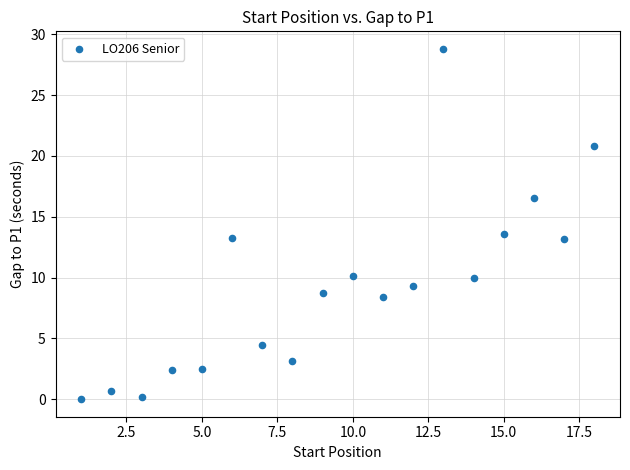

What is the range of Y values (max minus min)?

28.8